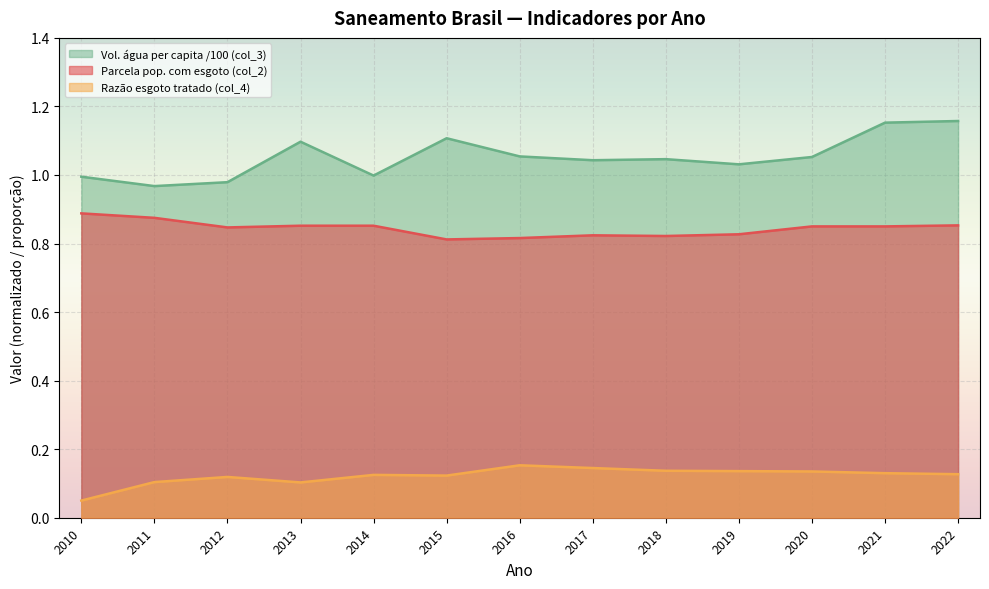

Which category has the lowest value in the Parcela pop. com esgoto (col_2) series?

2015